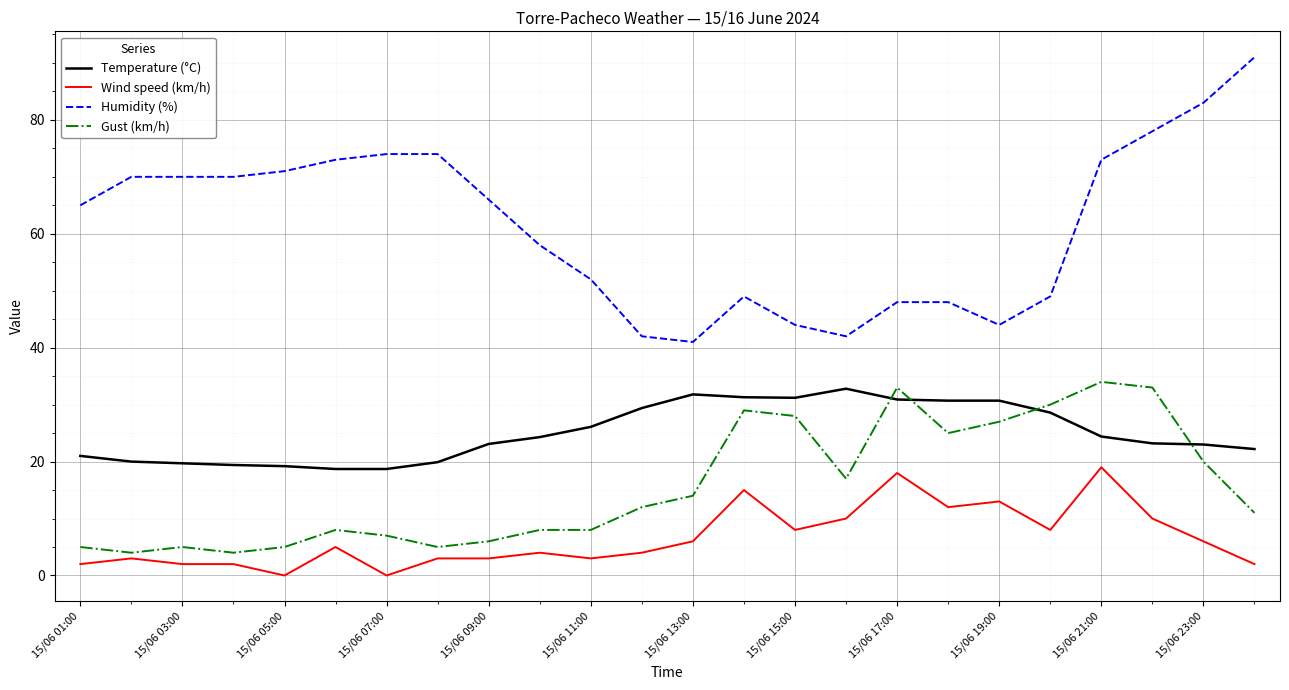

Which series has the largest total across all categories?

Humidity (%)